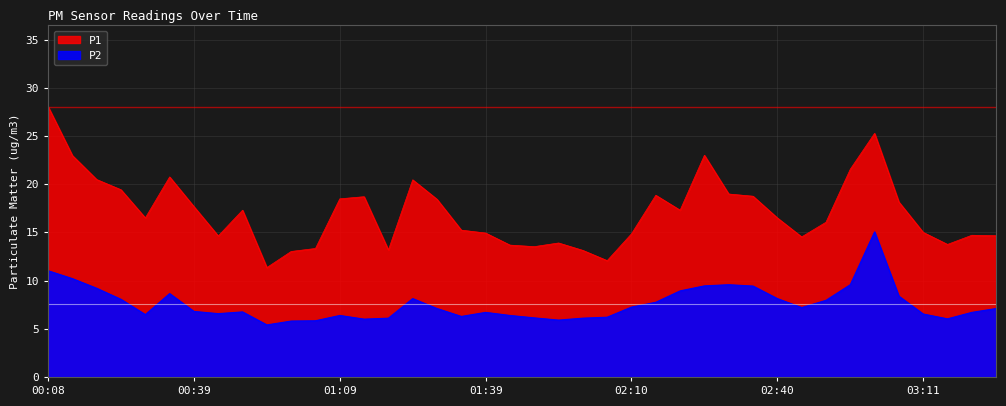

What is the label of the 4th point from the right?

03:11